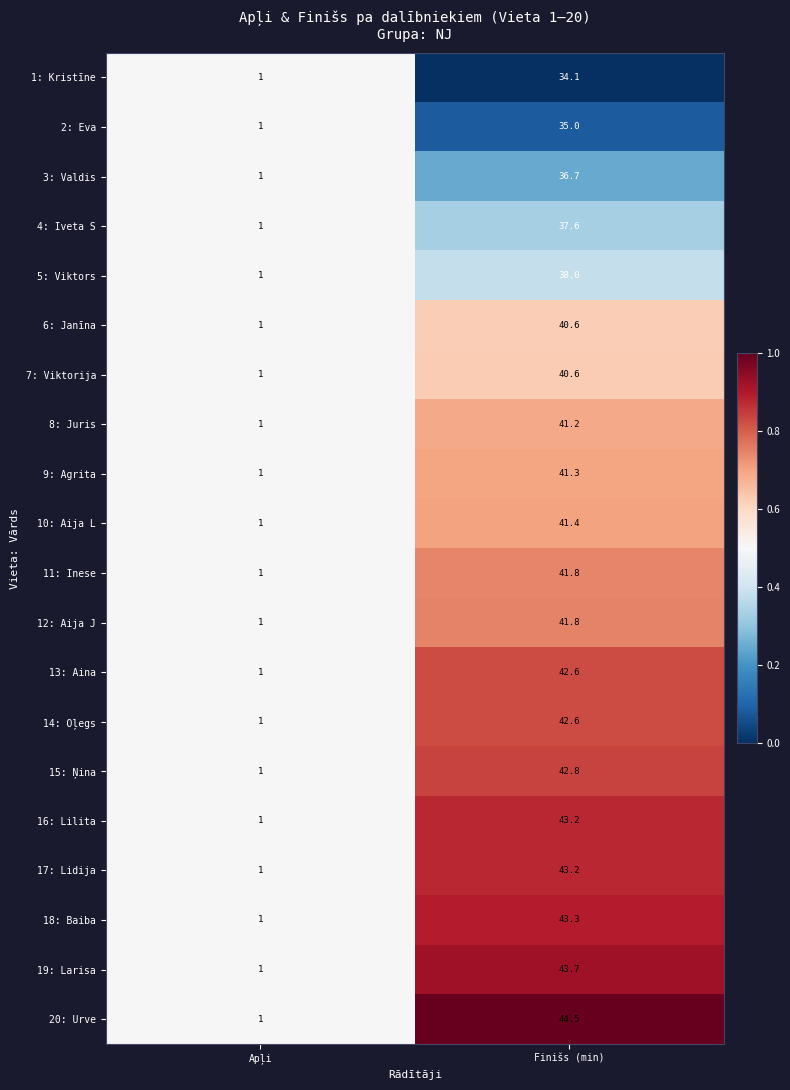

How many distinct data groups are displayed?

20